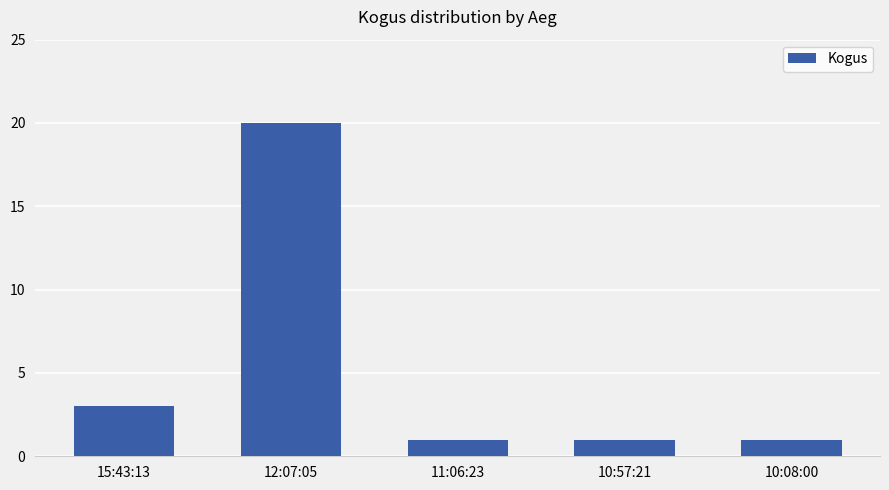

Which label corresponds to the largest value in the chart?

12:07:05